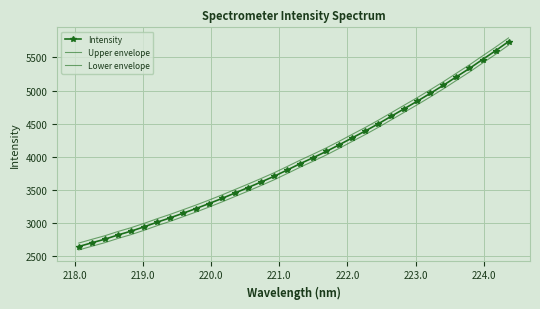

What is the smallest value displayed?

2595.1